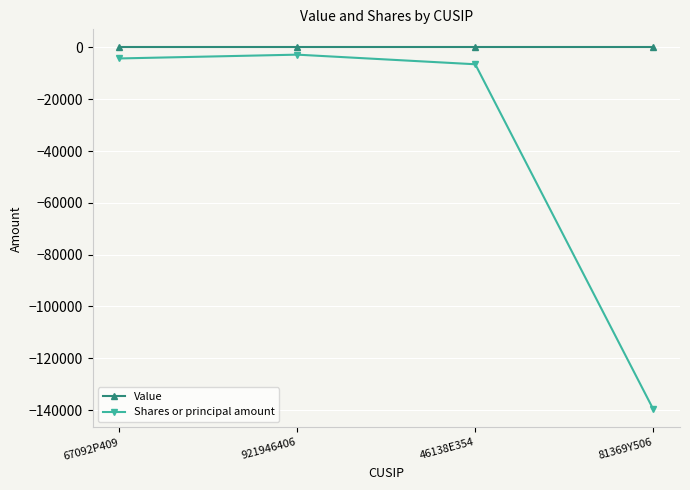

True or false: Value and Shares or principal amount intersect in this chart.

False